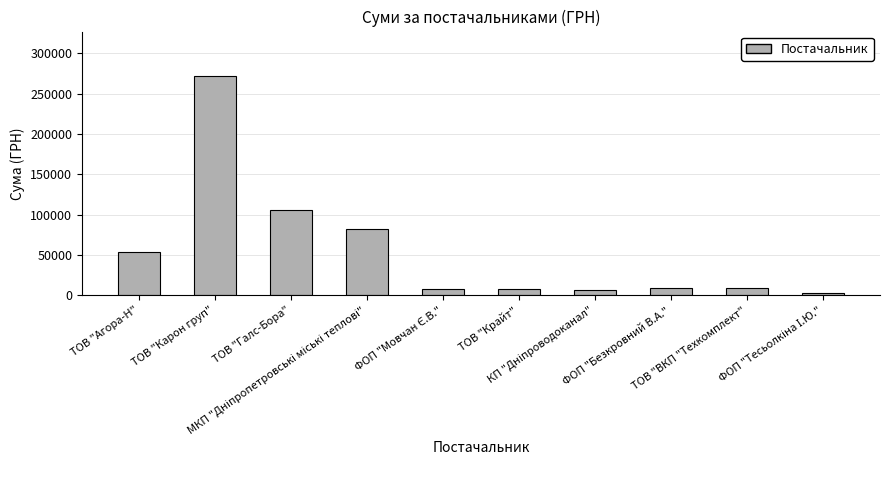

How many series are shown in this chart?

1